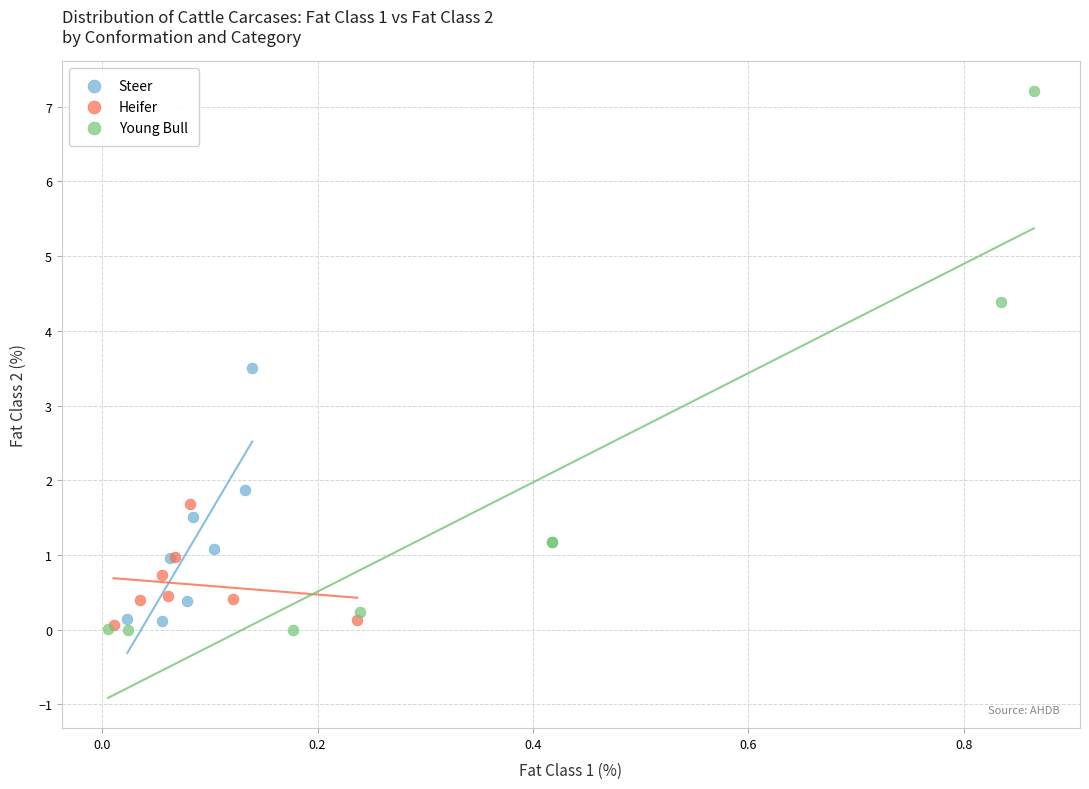

Which series contains the highest Y value?

Young Bull